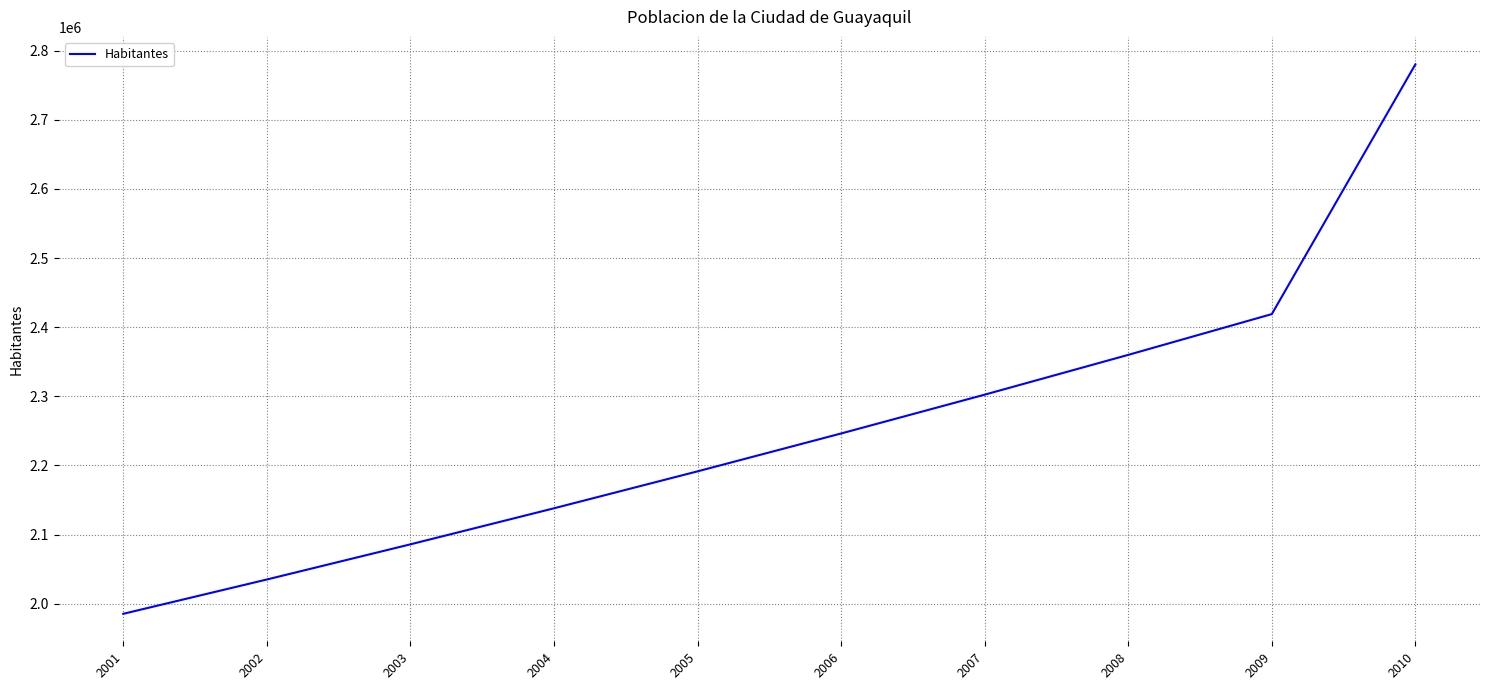

What is the ratio of the value at 2007 to the value at 2008?

1.0